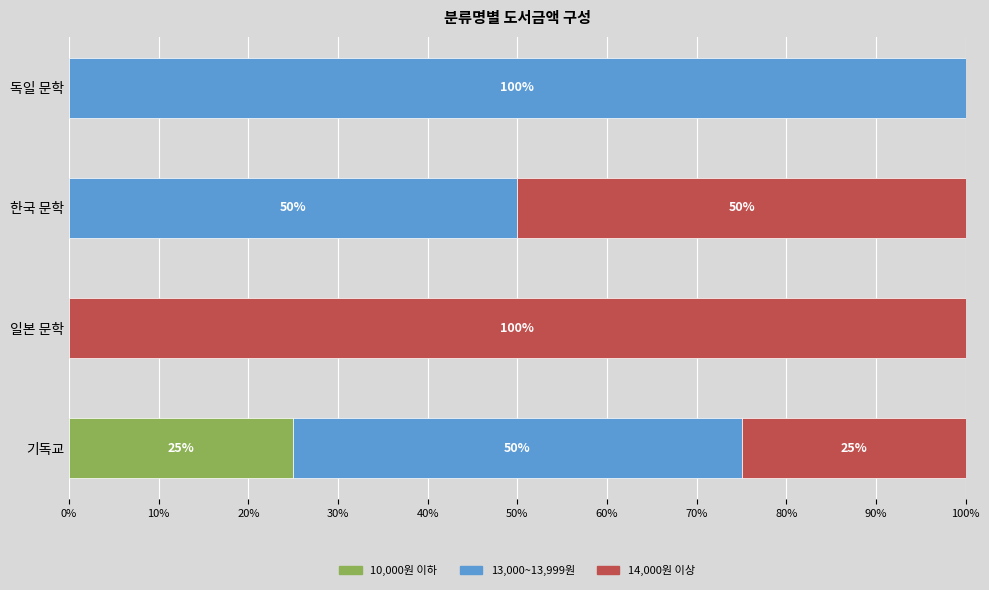

How many values in the 10,000원 이하 series exceed 0?

1